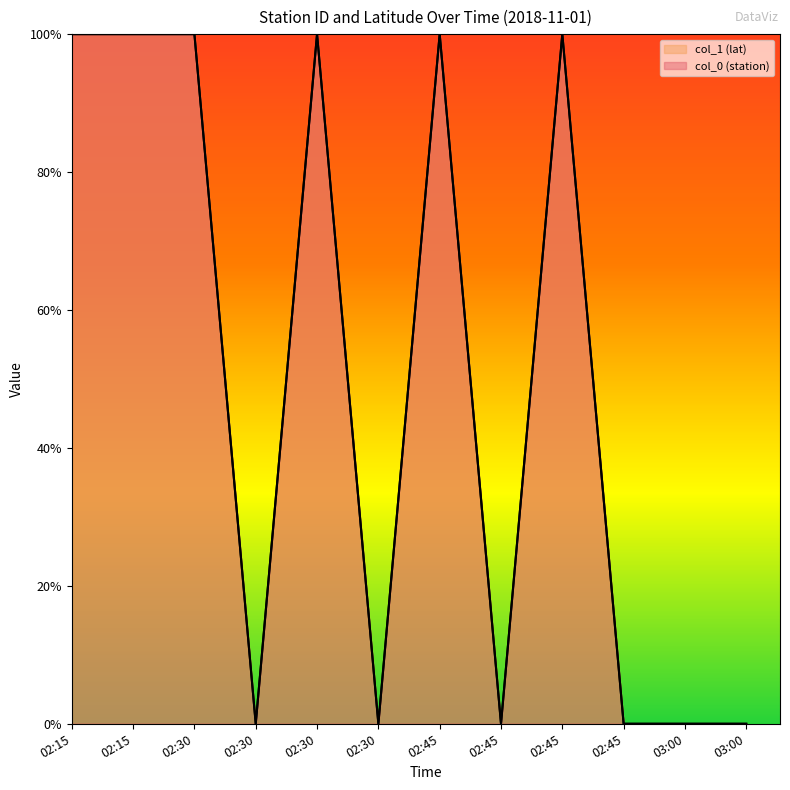

What is the label of the 11th point from the right?

02:15